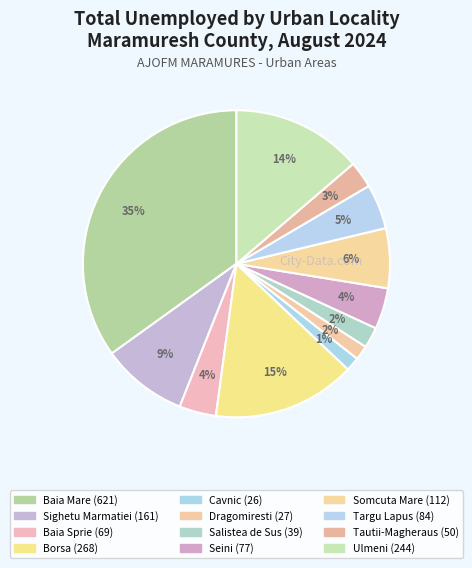

Count the number of slices in the pie.

12